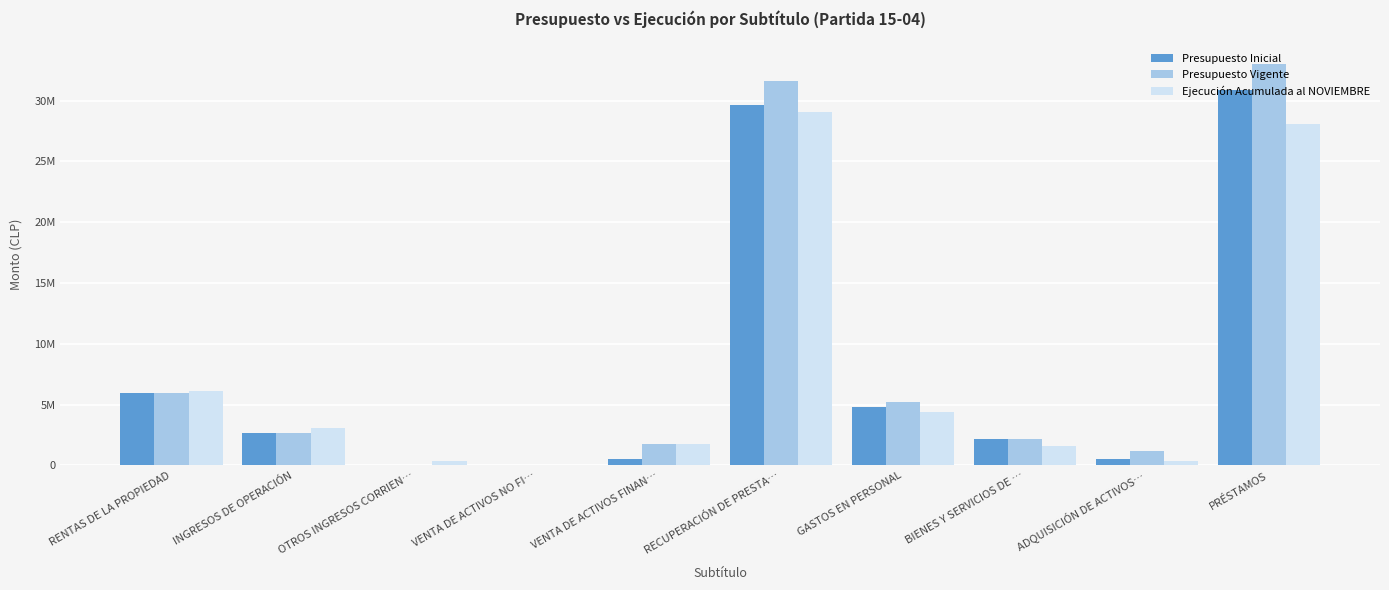

Which series has the largest total across all categories?

Presupuesto Vigente